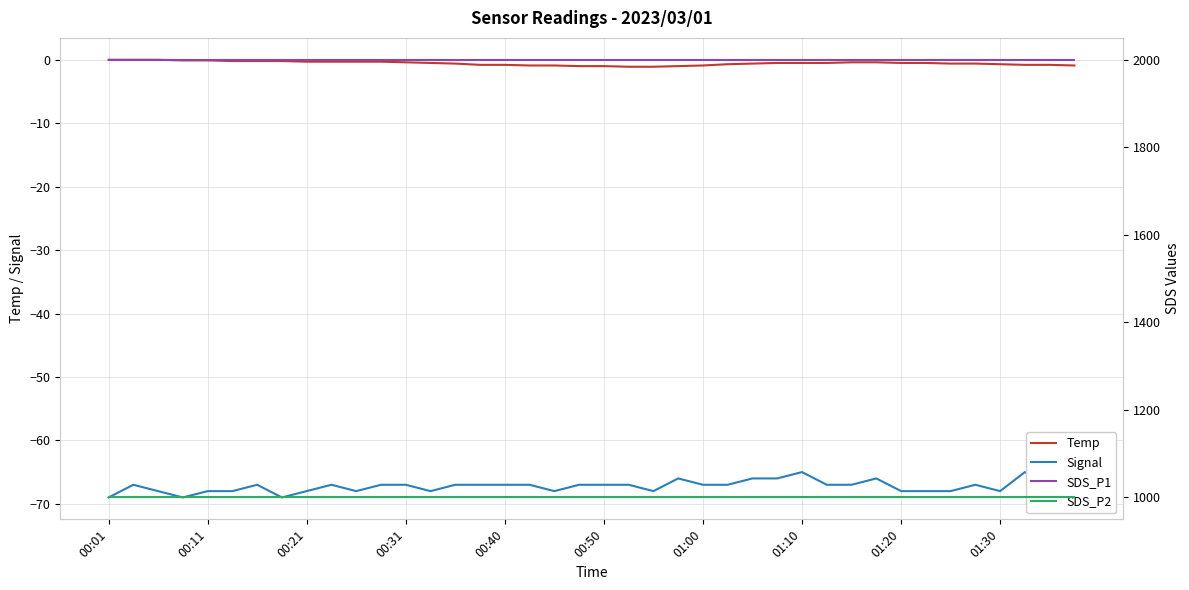

What is the maximum value for Signal?

-65.0